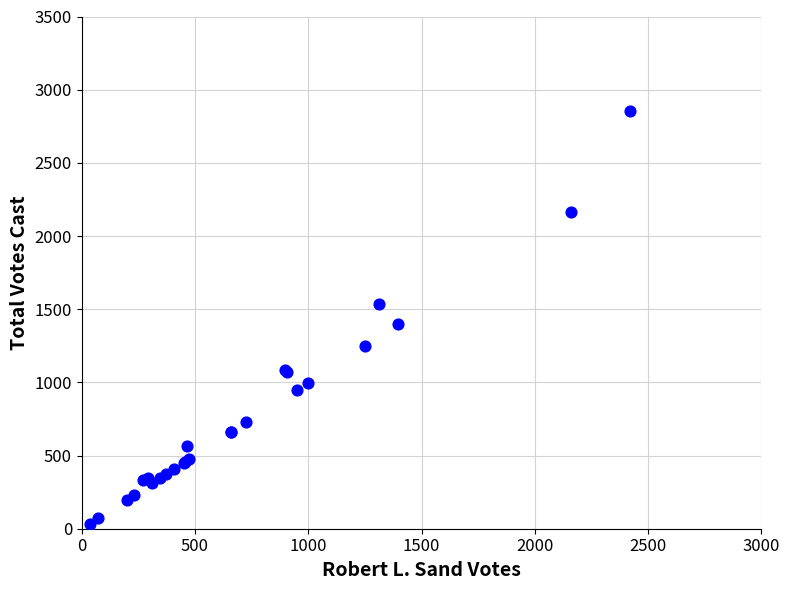

What Y value in the scatter plot is closest to 1443?

1397